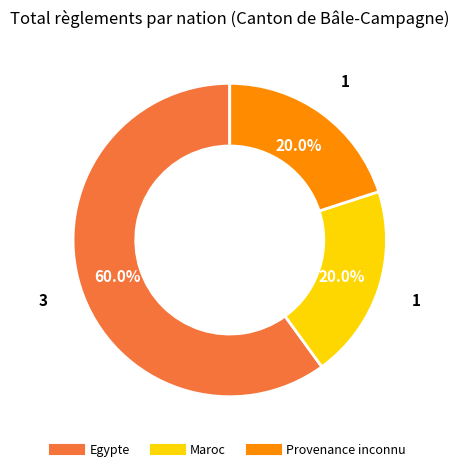

Which category has the biggest portion of the pie?

Egypte